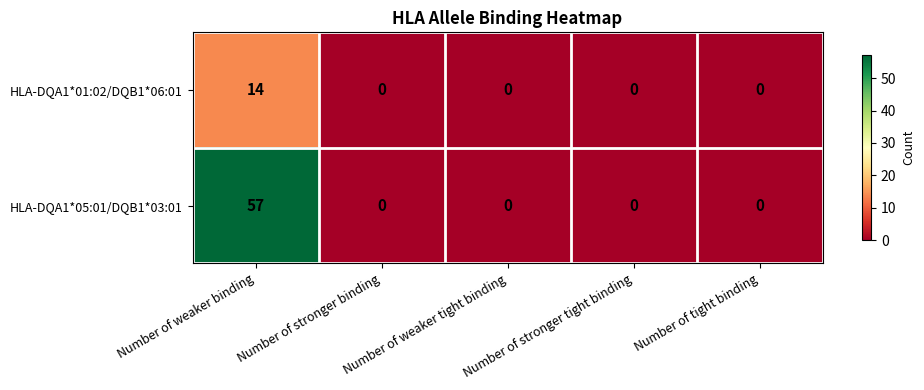

True or false: HLA-DQA1*01:02/DQB1*06:01 has a value of 0 at Number of tight binding.

True